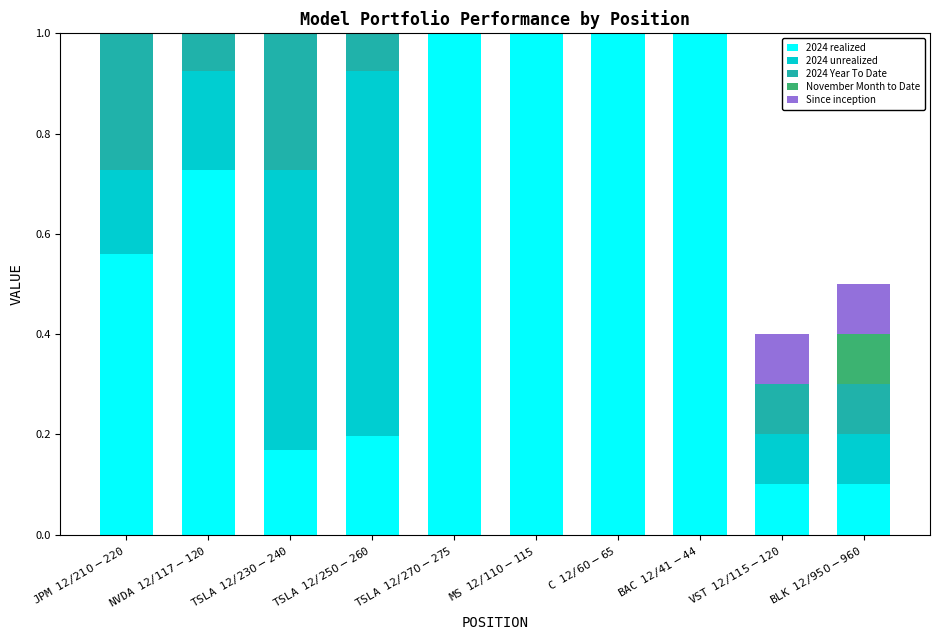

Which series has the largest total across all categories?

Since inception